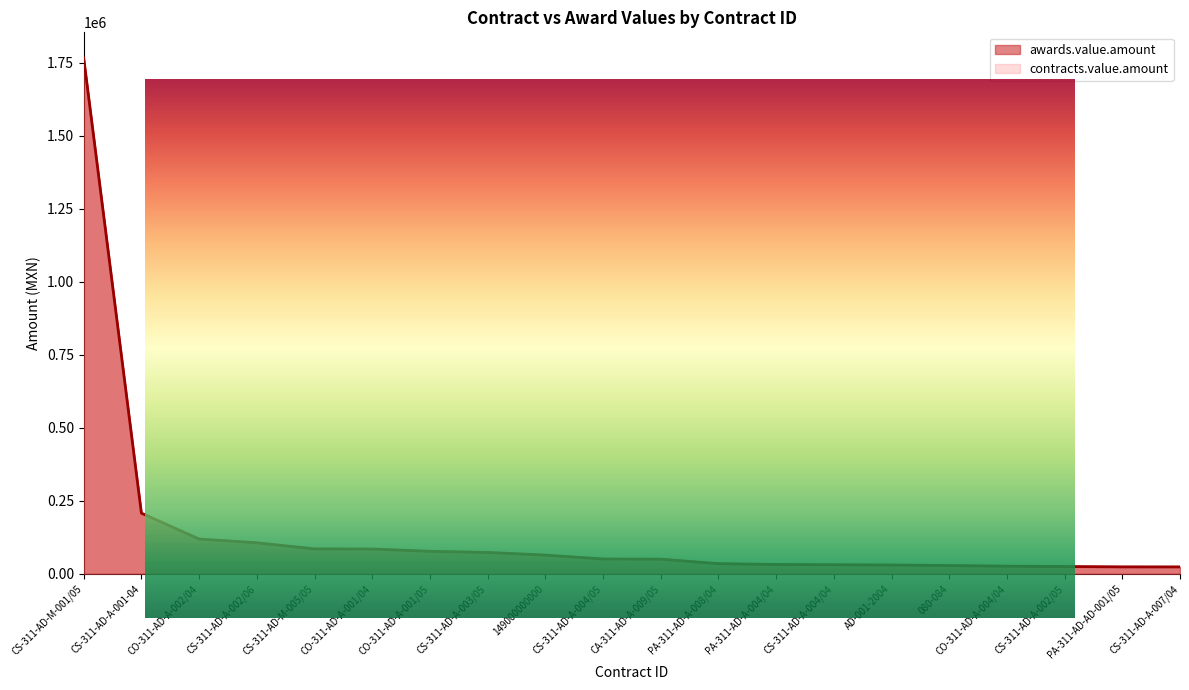

Which has a higher value, CS-311-AD-A-002/06 or CA-311-AD-A-009/05?

CS-311-AD-A-002/06